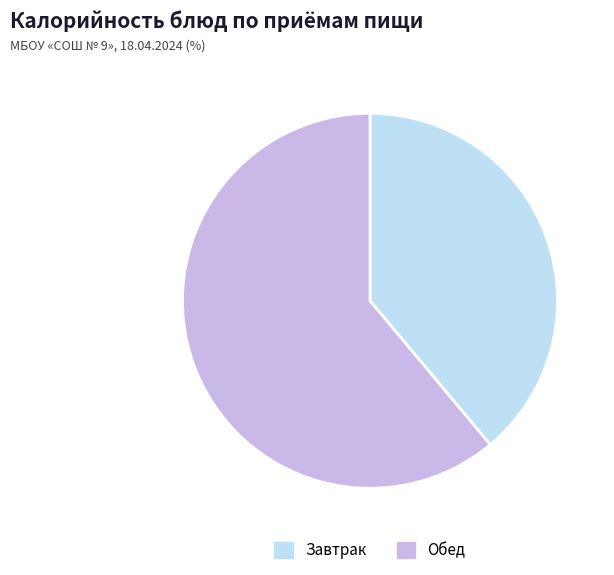

Is it true that Обед is 61% of the pie?

True